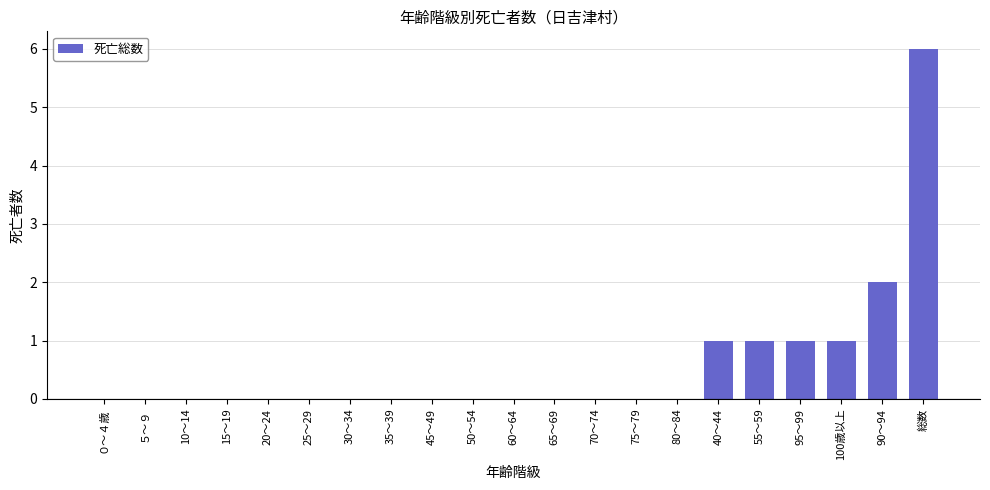

What is the approximate value at 100歳以上?

1